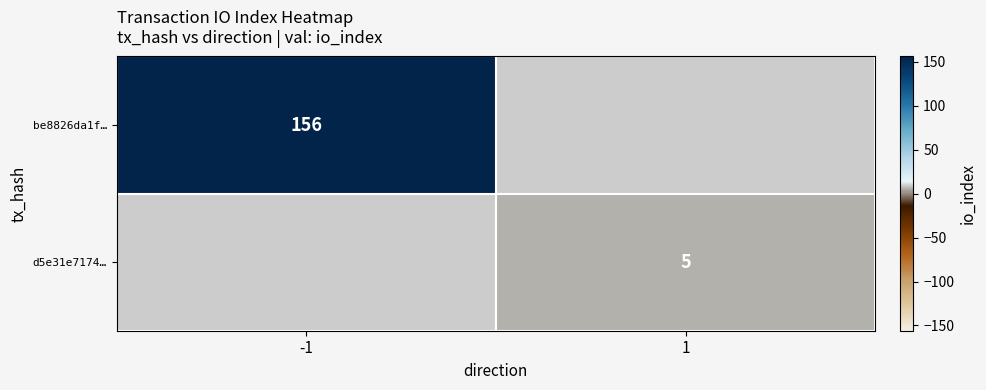

Is the value of be8826da1f… at -1 greater than the value of d5e31e7174… at 1?

Yes